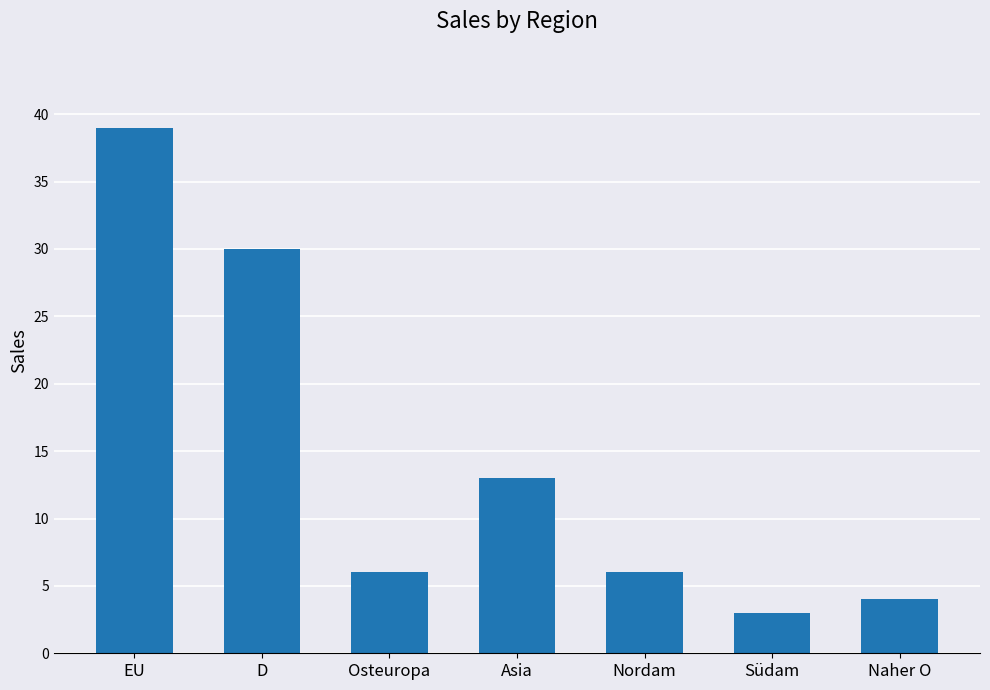

Which category has the lowest value across all series?

Südam